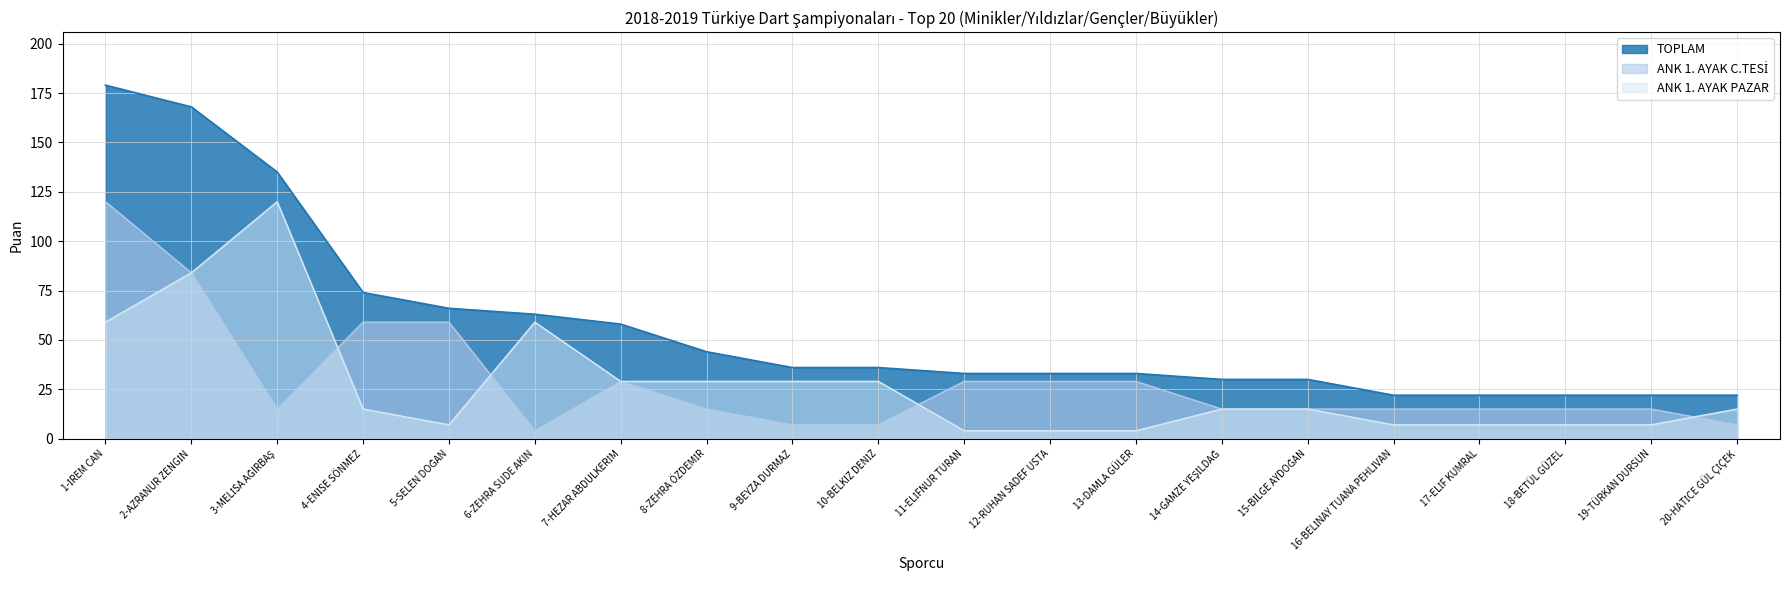

Which series has the largest total across all categories?

TOPLAM